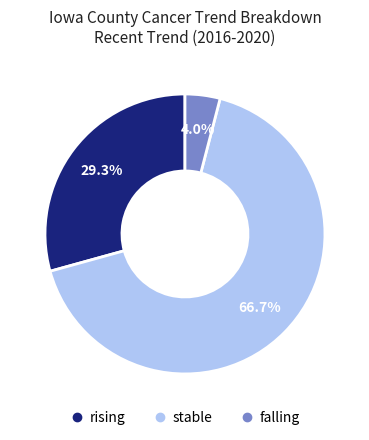

True or false: stable accounts for 71% of the total.

False